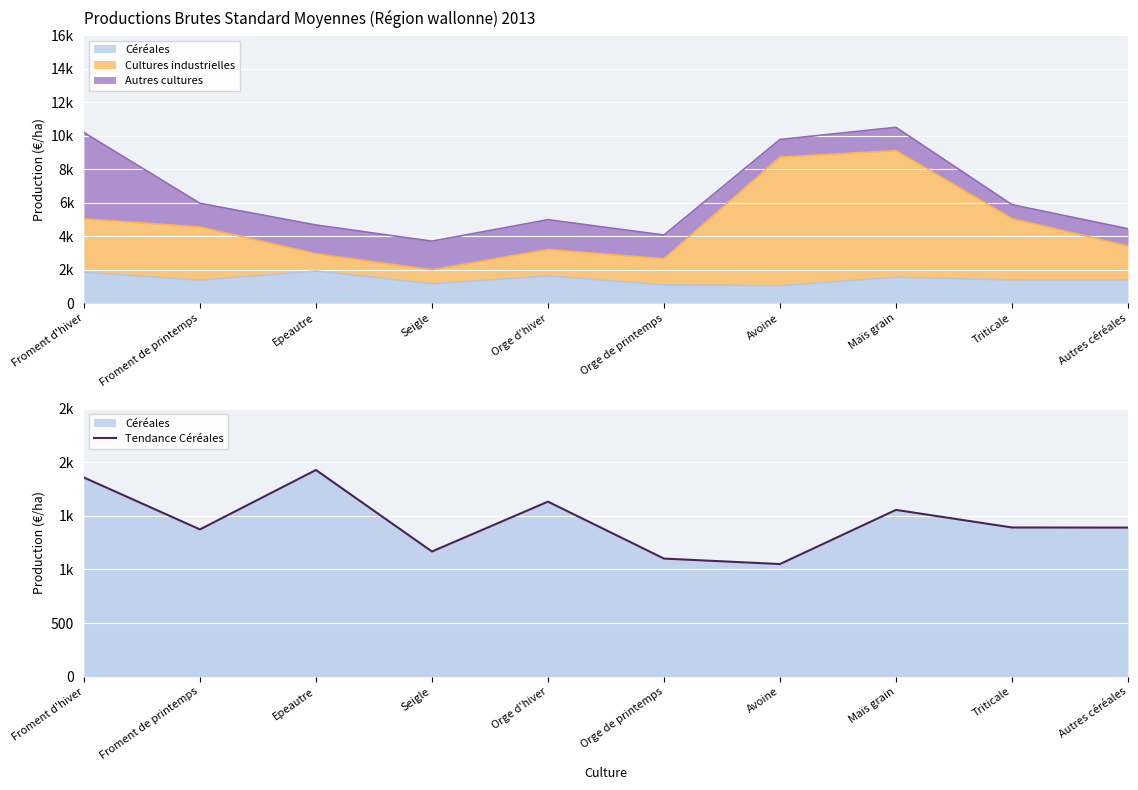

Reading left to right, what are all the values shown in this chart?

Froment d'hiver=1857	Froment de printemps=1373	Epeautre=1927	Seigle=1167	Orge d'hiver=1632	Orge de printemps=1101	Avoine=1050	Maïs grain=1555	Triticale=1391	Autres céréales=1390